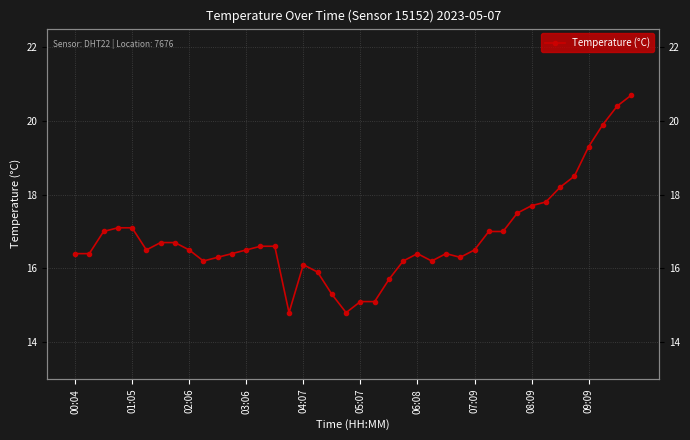

Rank the categories by value from highest to lowest.

39, 38, 37, 36, 35, 34, 33, 32, 31, 03:06, 04:07, 02:06, 29, 30, 06:08, 07:09, 13, 14, 05:07, 08:09, 12, 28, 00:04, 01:05, 11, 24, 26, 10, 27, 09:09, 23, 25, 16, 17, 22, 18, 20, 21, 15, 19